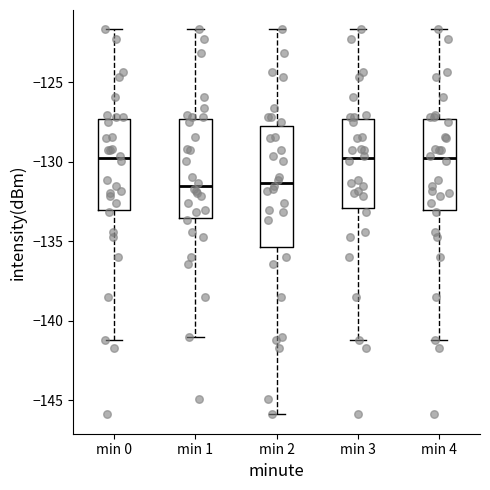

Reading left to right, transcribe this box plot: for each box, give where its median line is, the range the box spans, and where its two whiskers end, as read against the y-axis. The values are not printed on the chart, so give them approximately, as read against the axis.

min 0: median -130.0, box -133.0 to -127.5, whiskers -141.0 to -121.5
min 1: median -131.5, box -133.5 to -127.5, whiskers -141.0 to -121.5
min 2: median -131.5, box -135.5 to -128.0, whiskers -146.0 to -121.5
min 3: median -130.0, box -133.0 to -127.5, whiskers -141.0 to -121.5
min 4: median -130.0, box -133.0 to -127.5, whiskers -141.0 to -121.5